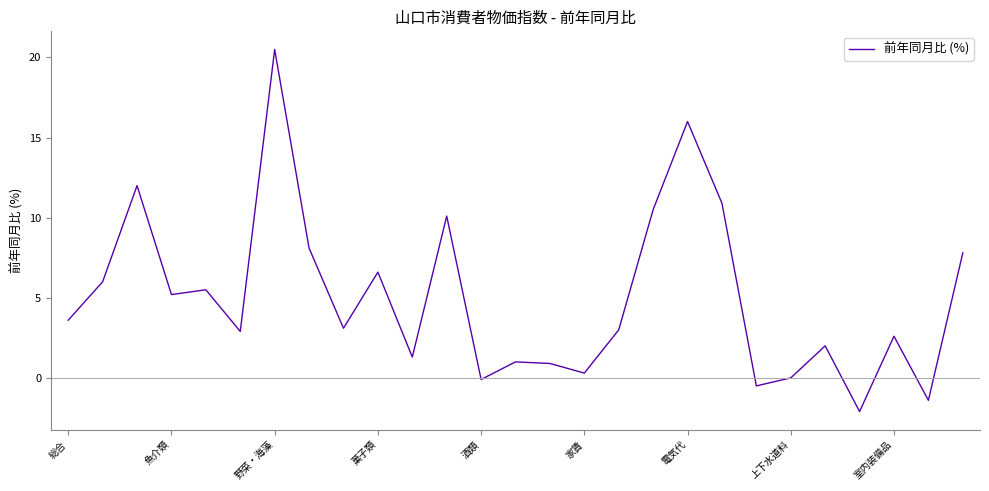

What is the difference between the maximum and minimum values?

22.6